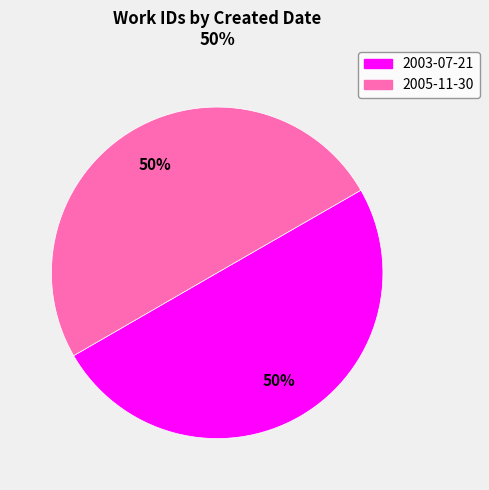

To the nearest percent, what is the combined percentage of 2005-11-30 and 2003-07-21?

100%